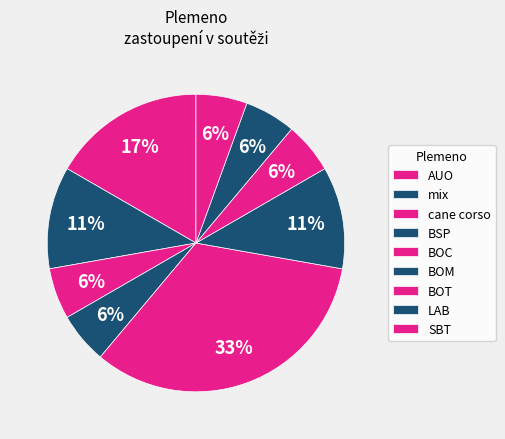

To the nearest percent, what is the average slice percentage?

11%